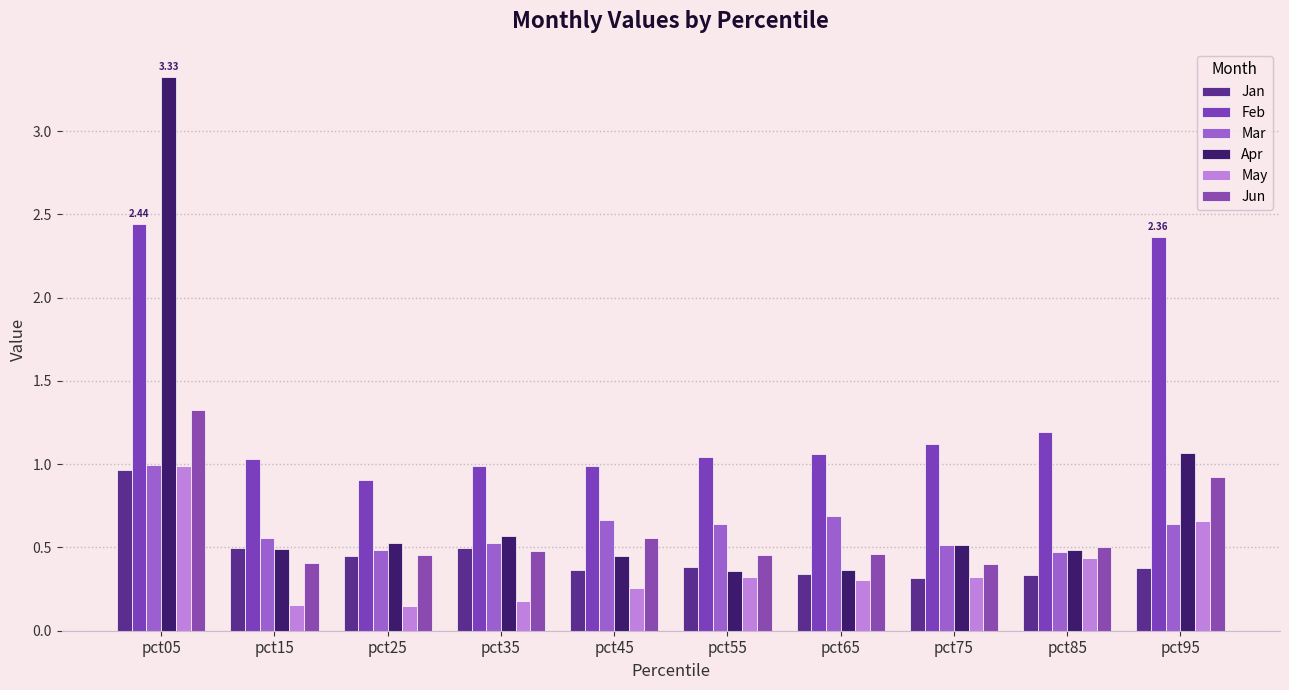

At which category does the chart reach its peak across all series?

pct05